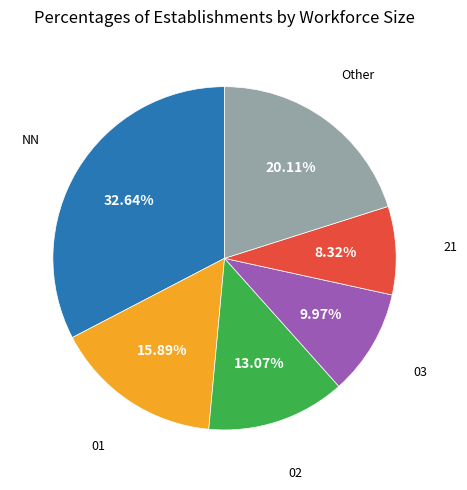

Is there any slice that represents more than half of the pie?

No